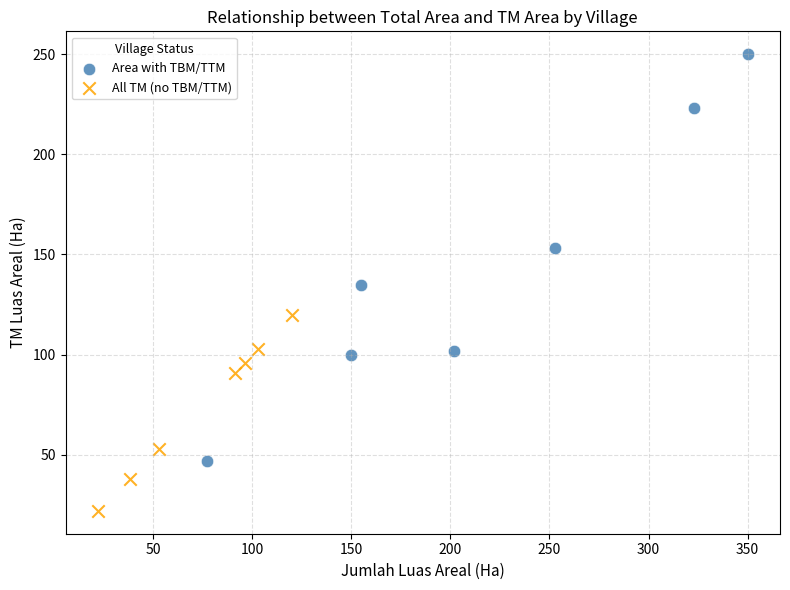

What are all the series names shown in the legend?

Area with TBM/TTM, All TM (no TBM/TTM)